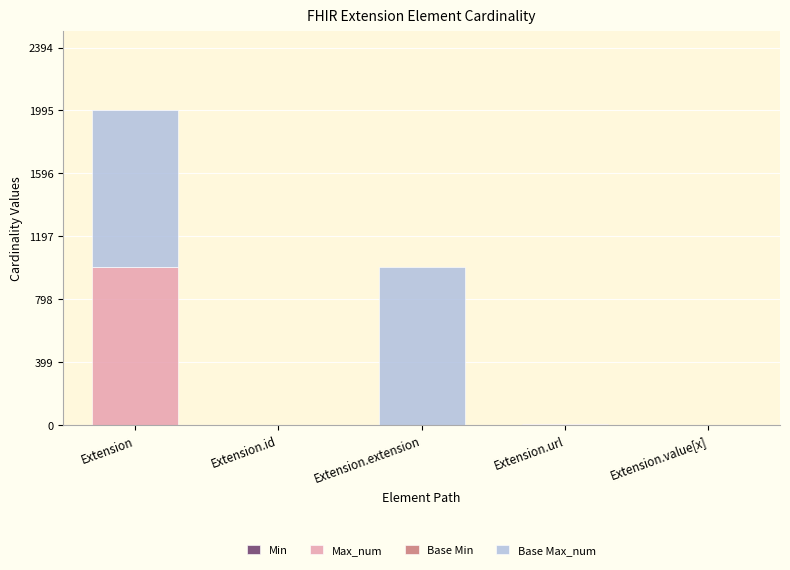

At which category is the sum across all series the highest?

Extension